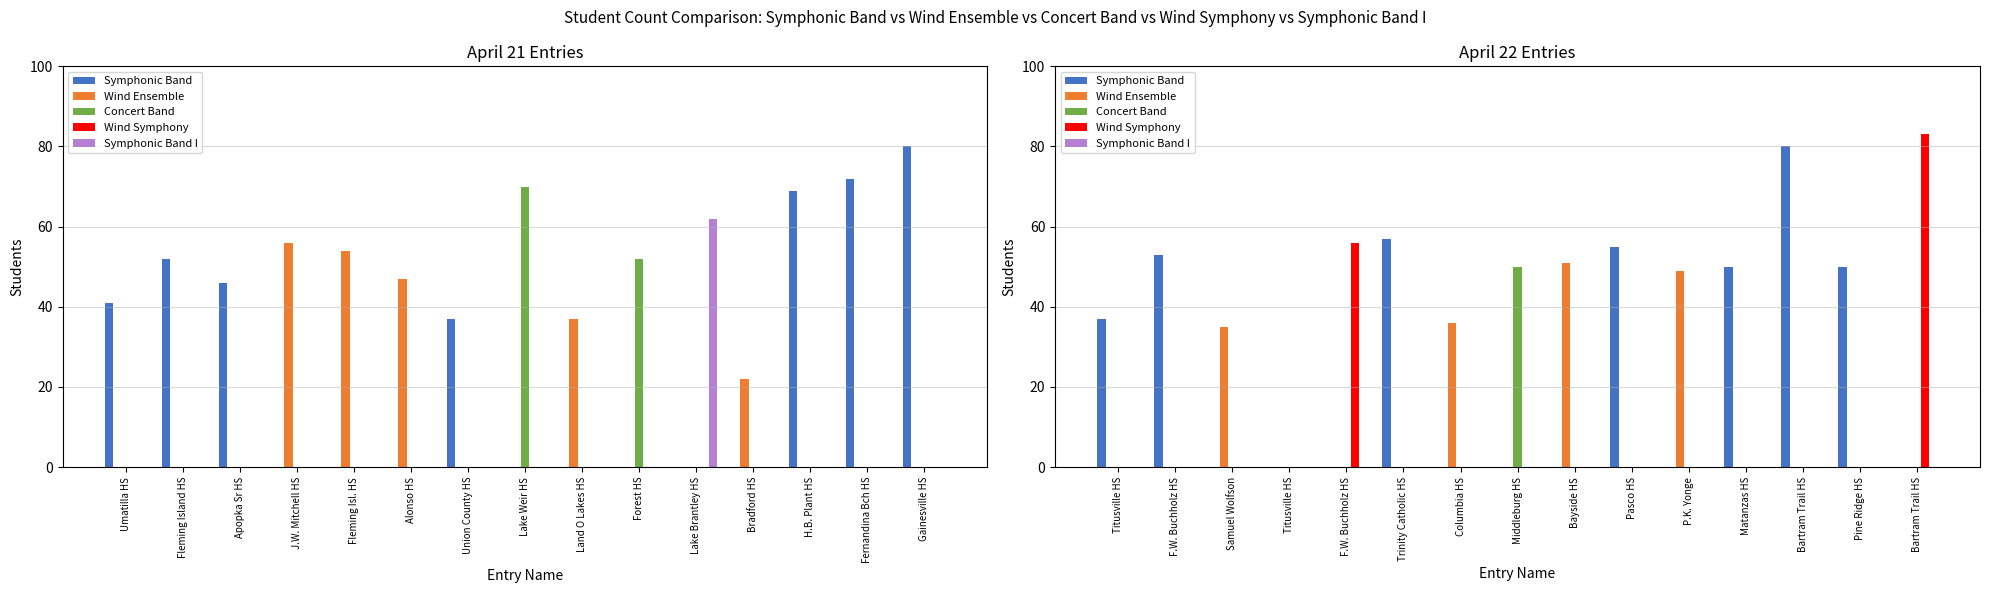

What is the difference between the maximum and second lowest values in the Wind Ensemble series?

51